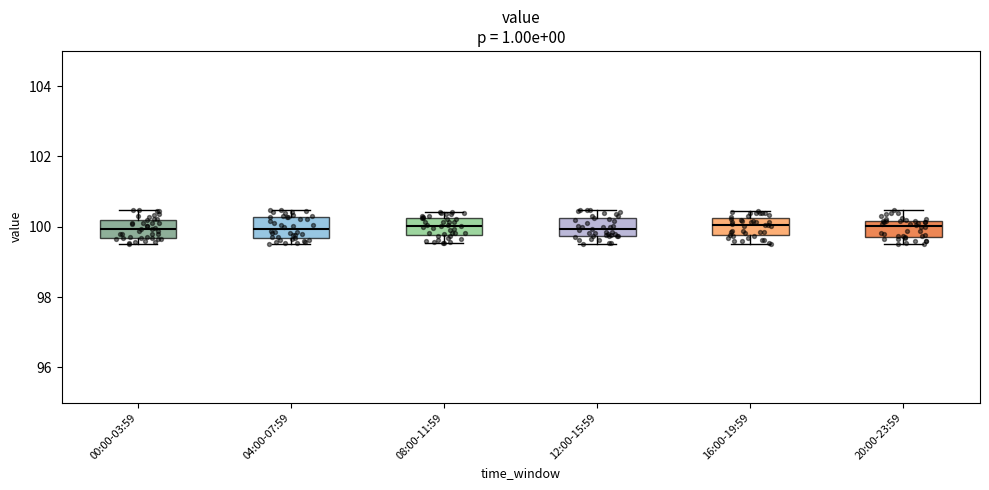

Reading left to right, transcribe this box plot: for each box, give where its median line is, the range the box spans, and where its two whiskers end, as read against the y-axis. The values are not printed on the chart, so give them approximately, as read against the axis.

00:00-03:59: median 100.0, box 99.6 to 100.2, whiskers 99.6 (just below the box's lower edge) to 100.4
04:00-07:59: median 100.0, box 99.6 to 100.2, whiskers 99.6 (just below the box's lower edge) to 100.4
08:00-11:59: median 100.0, box 99.8 to 100.2, whiskers 99.6 to 100.4
12:00-15:59: median 100.0, box 99.8 to 100.2, whiskers 99.6 to 100.4
16:00-19:59: median 100.0, box 99.8 to 100.2, whiskers 99.6 to 100.4
20:00-23:59: median 100.0, box 99.8 to 100.2, whiskers 99.6 to 100.4